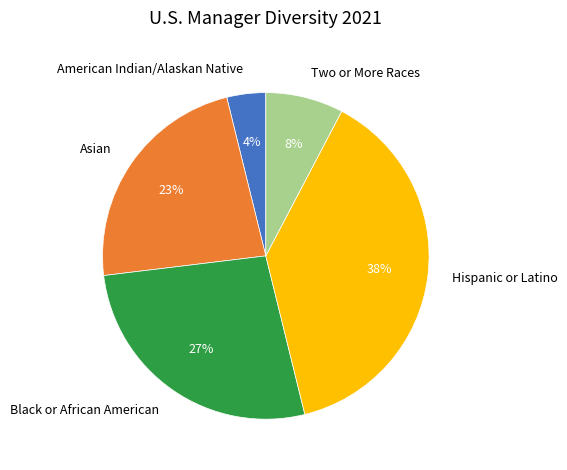

True or false: Hispanic or Latino accounts for 38% of the total.

True